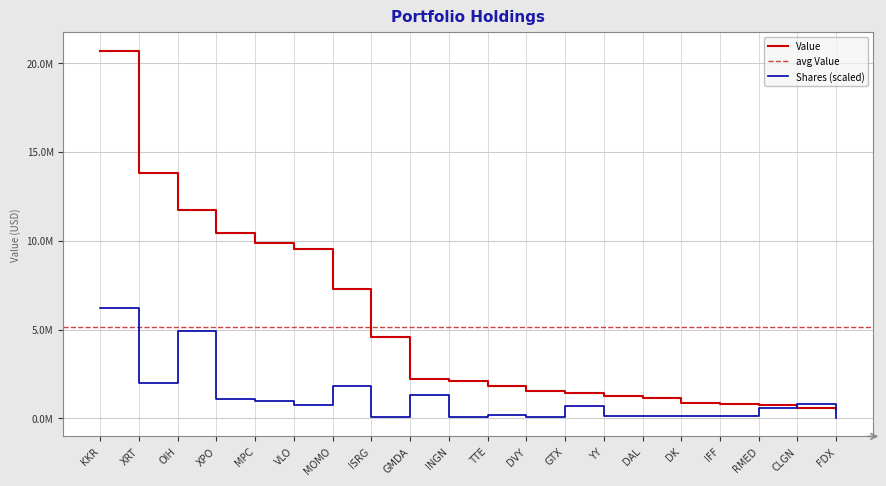

At which category is the sum across all series the highest?

KKR